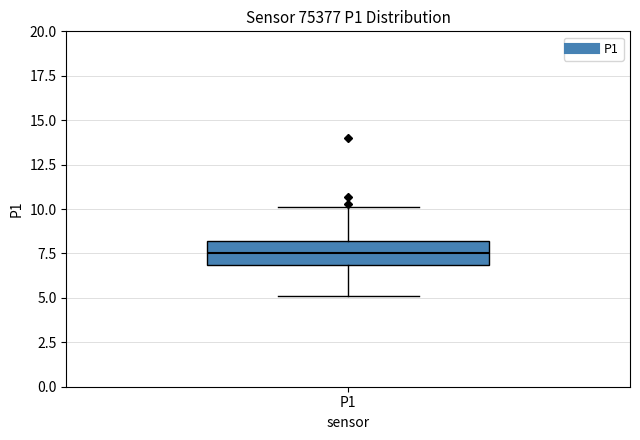

Where does the median line of the box for P1 sit on the y-axis? The values are not printed on the chart, so give them approximately, as read against the axis.

7.5